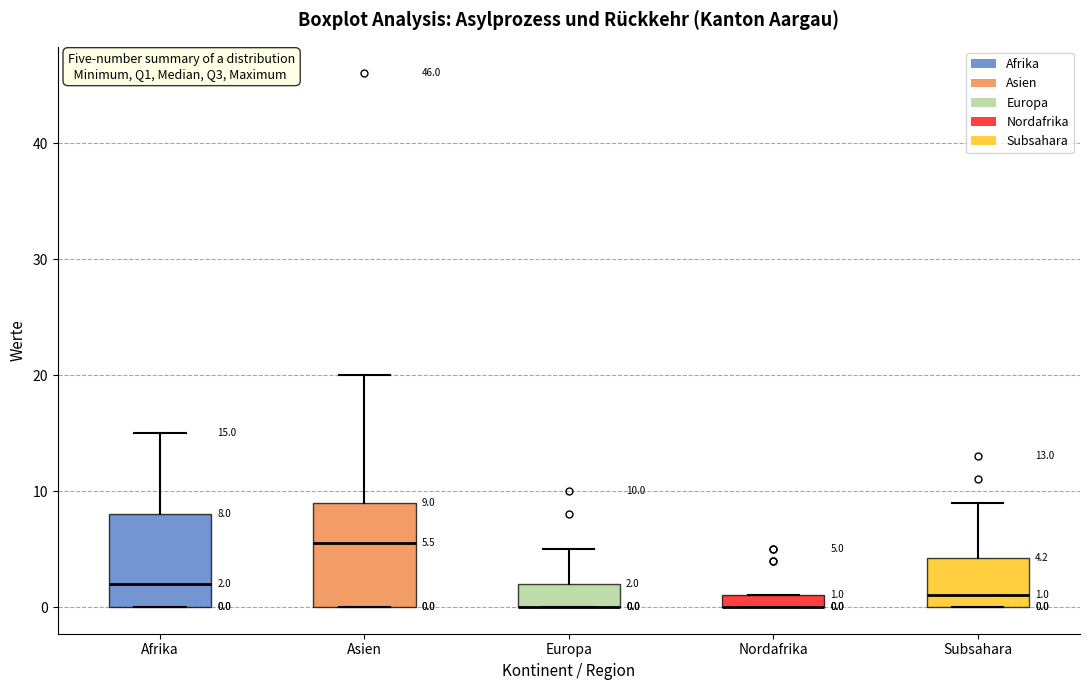

Which box is the tallest, from its lower edge to its upper edge?

Asien